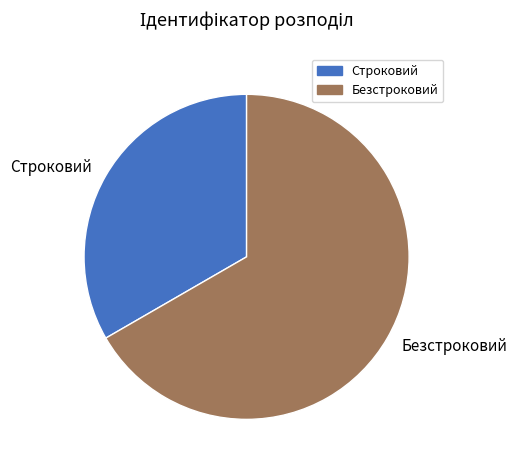

Combined, do Безстроковий and Строковий account for over 50%?

Yes